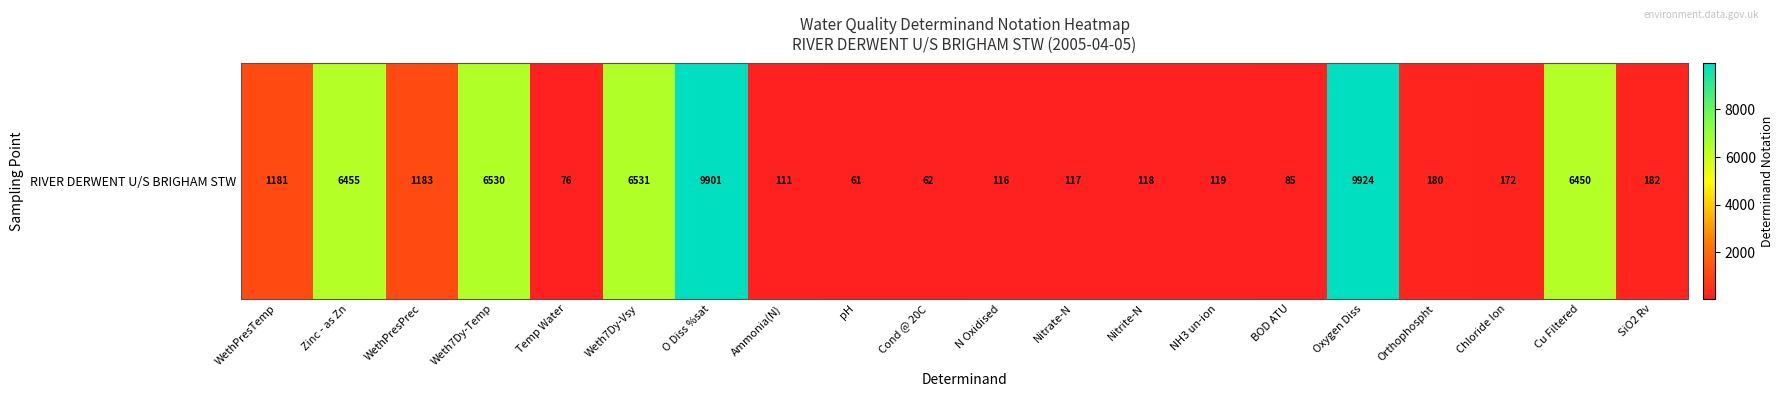

Reading left to right, what are all the values shown in this chart?

WethPresTemp=1181	Zinc - as Zn=6455	WethPresPrec=1183	Weth7Dy-Temp=6530	Temp Water=76	Weth7Dy-Vsy=6531	O Diss %sat=9901	Ammonia(N)=111	pH=61	Cond @ 20C=62	N Oxidised=116	Nitrate-N=117	Nitrite-N=118	NH3 un-ion=119	BOD ATU=85	Oxygen Diss=9924	Orthophospht=180	Chloride Ion=172	Cu Filtered=6450	SiO2 Rv=182